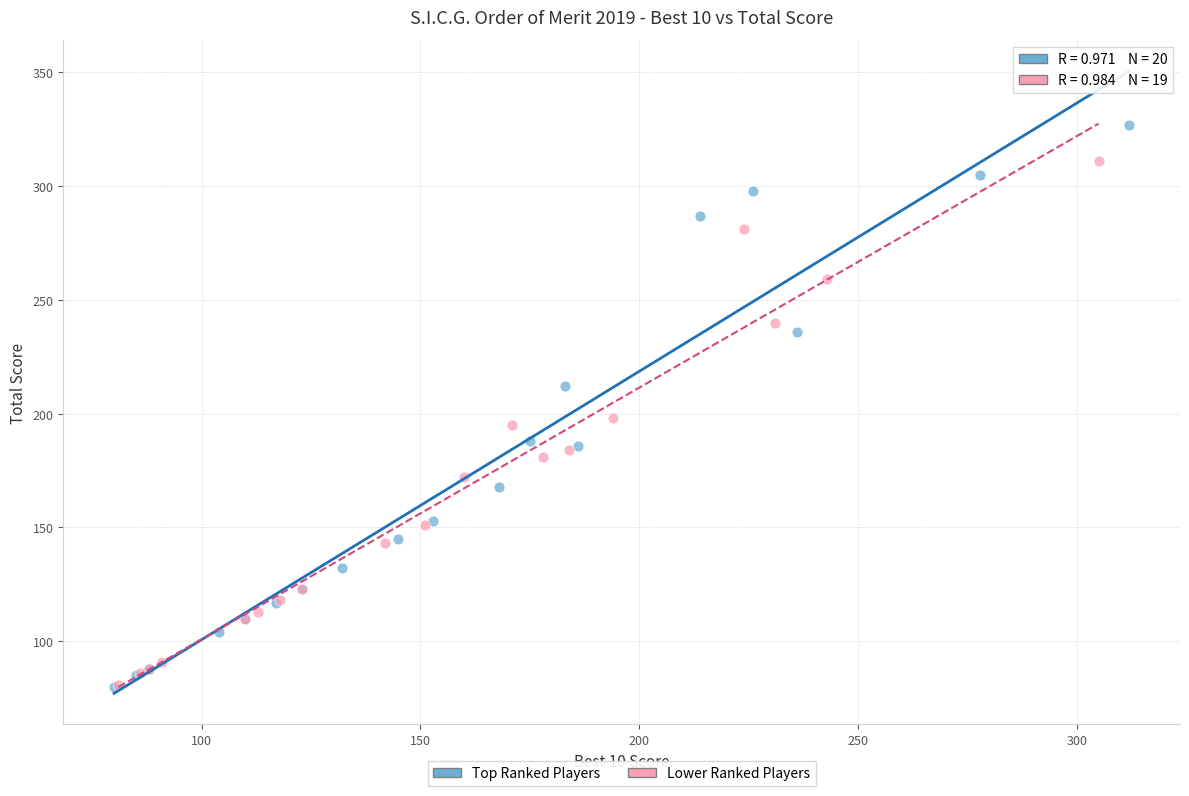

Which series has the widest spread of Y values?

Top Ranked Players